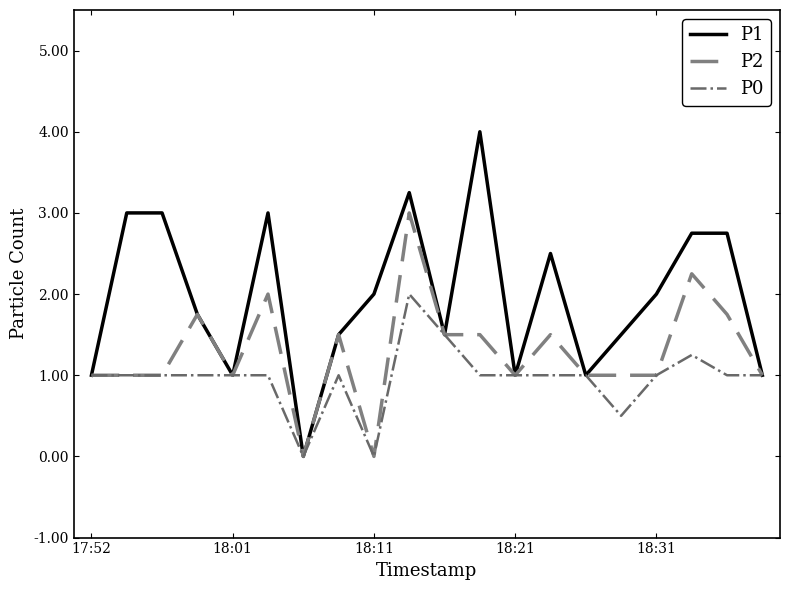

List the series in order of their peak value, lowest first.

P0, P2, P1